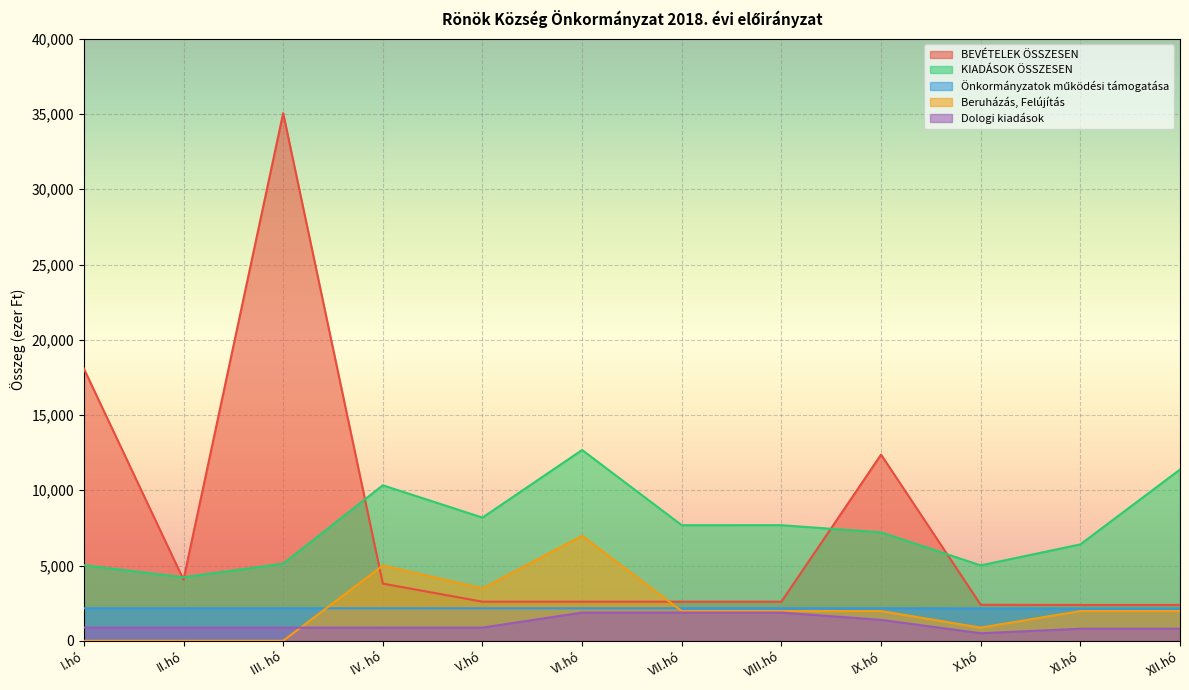

After their last crossing, which series has the higher values: KIADÁSOK ÖSSZESEN or BEVÉTELEK ÖSSZESEN?

KIADÁSOK ÖSSZESEN